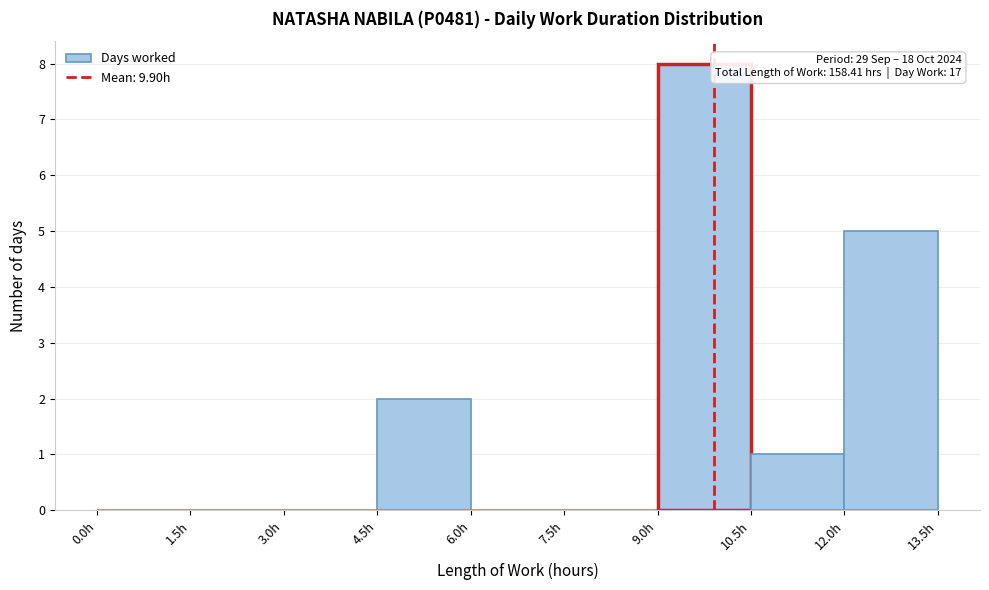

Which range on the x-axis has the tallest bar?

9.0 to 10.5